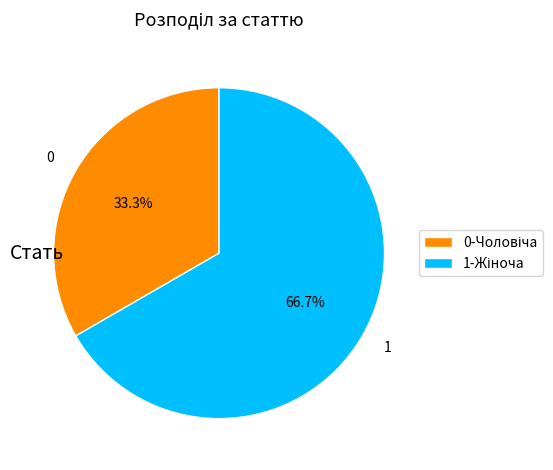

Is there a majority slice in this chart?

Yes